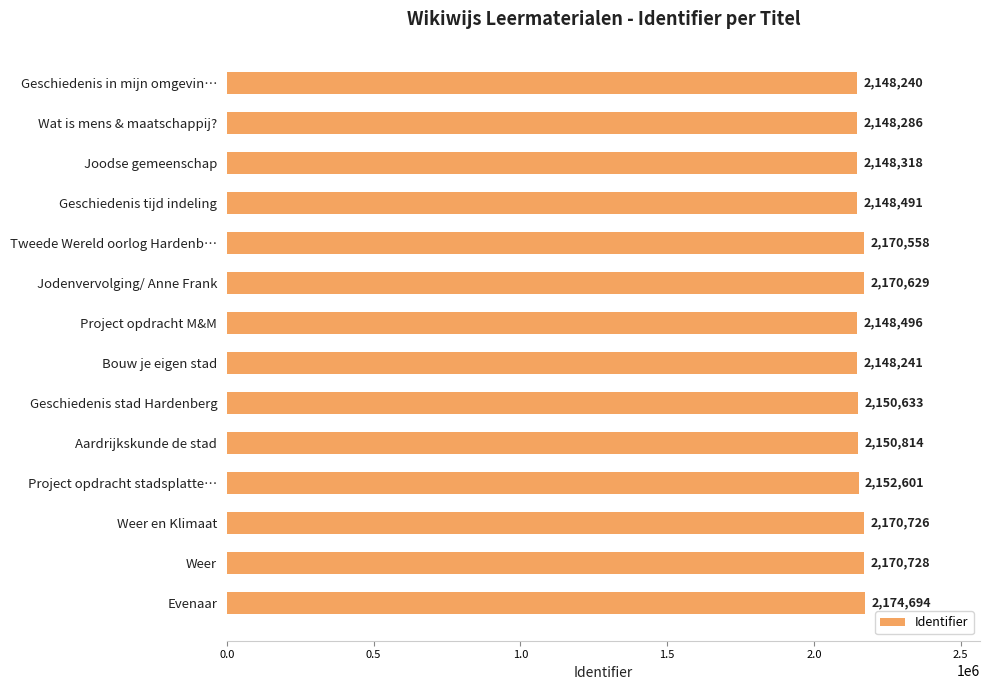

What is the change in value from Geschiedenis stad Hardenberg to Weer?

+20095